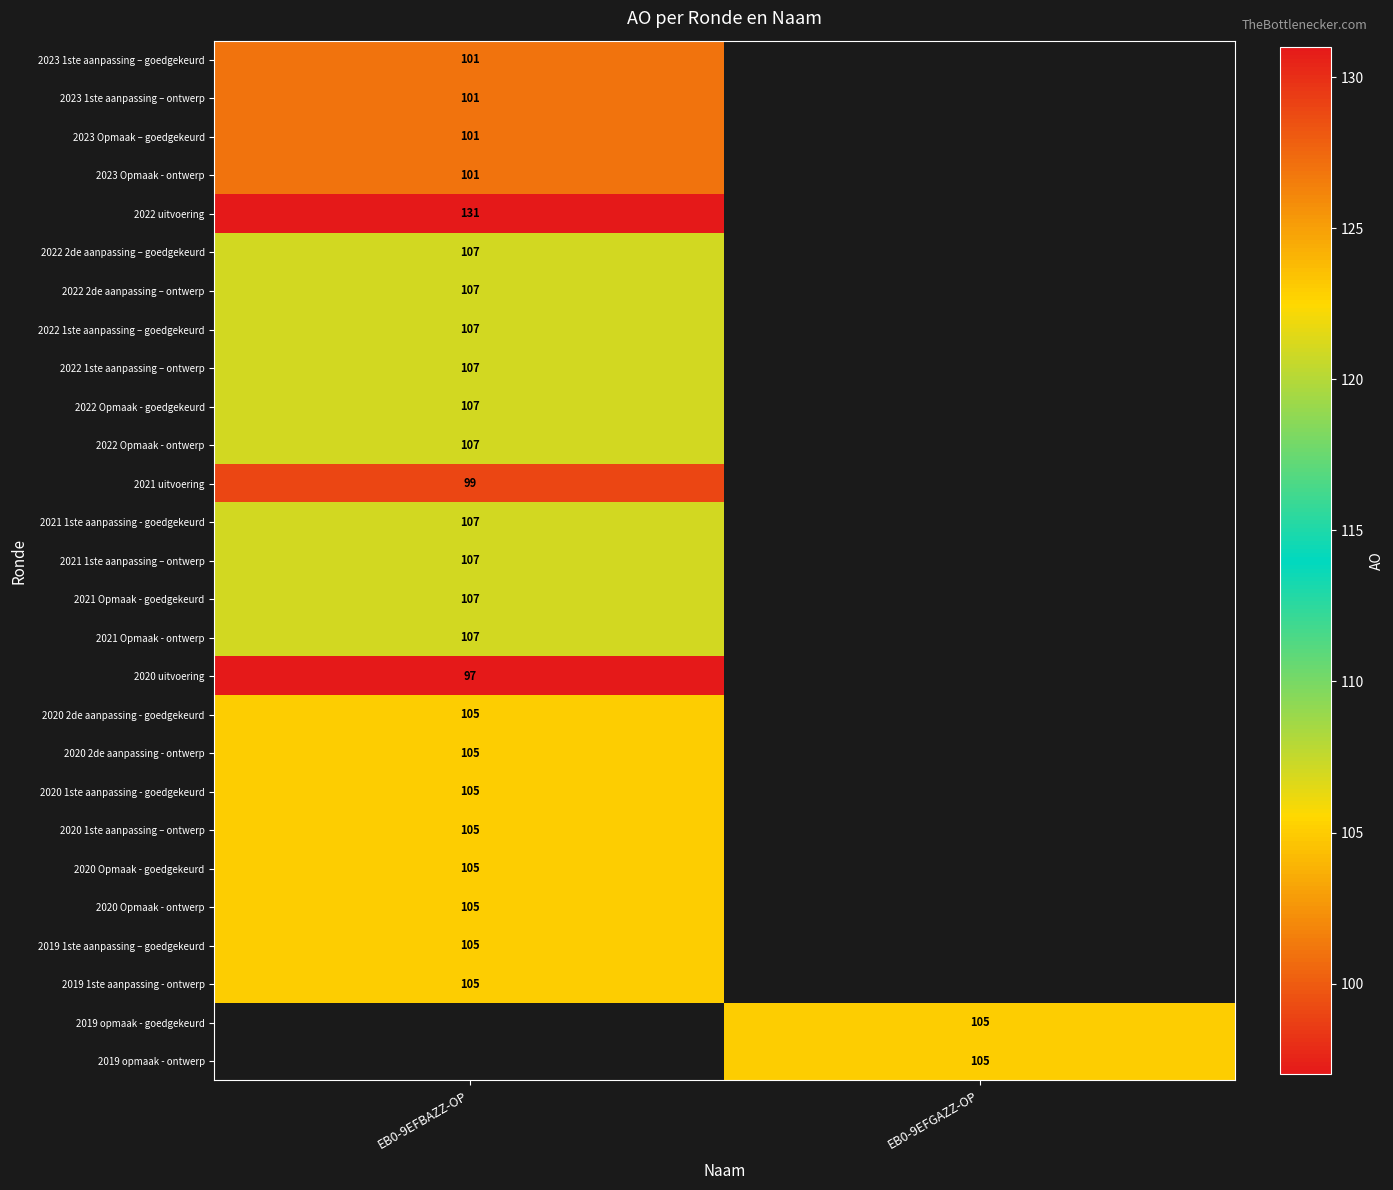

What is the smallest value displayed?

97.0